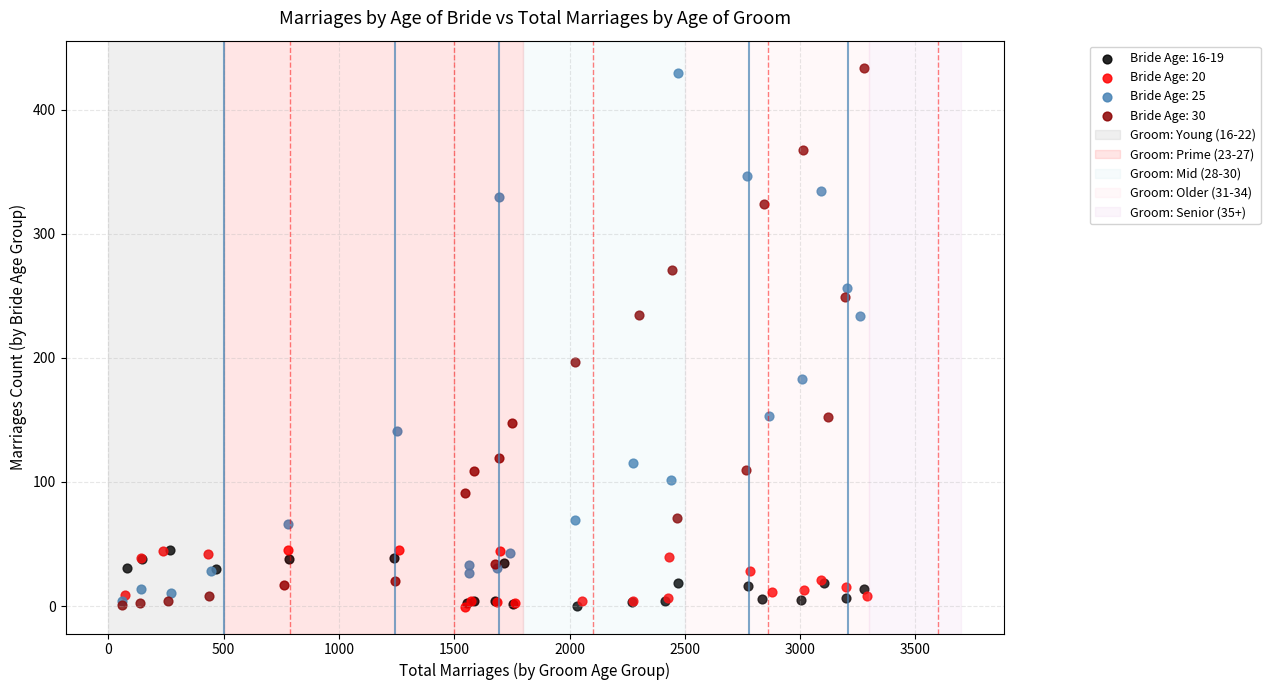

Which series has the largest Y range (max minus min)?

Bride Age: 30